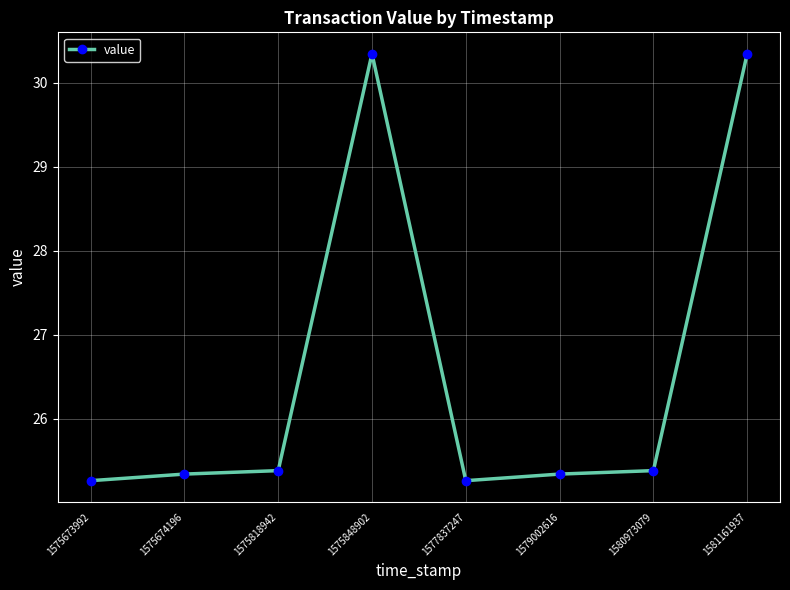

What is the smallest value displayed?

25.3